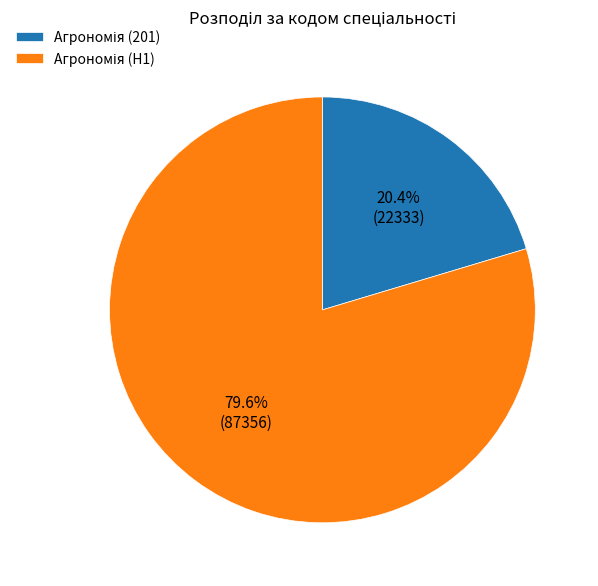

Is there a majority slice in this chart?

Yes